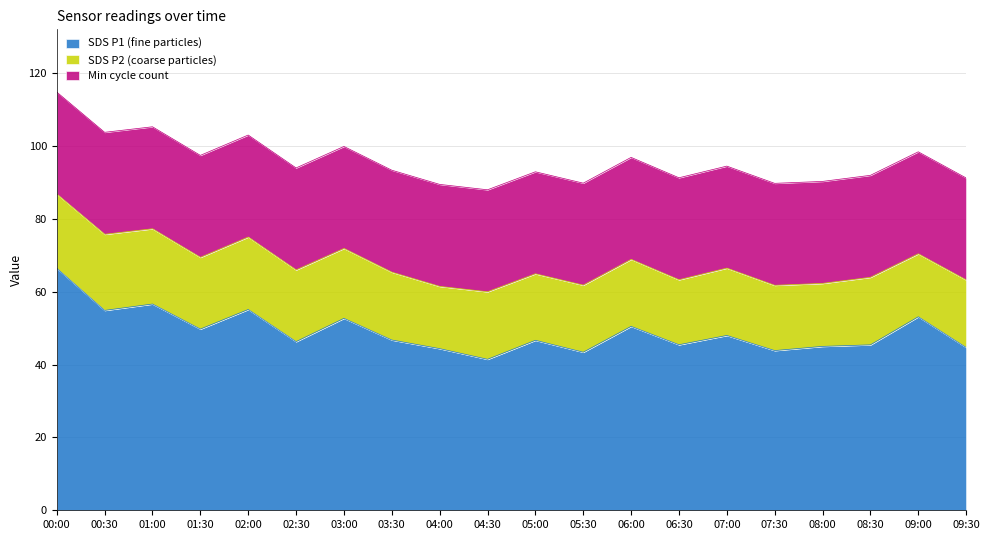

What is the spread (max minus min) of values at 02:00?

35.2